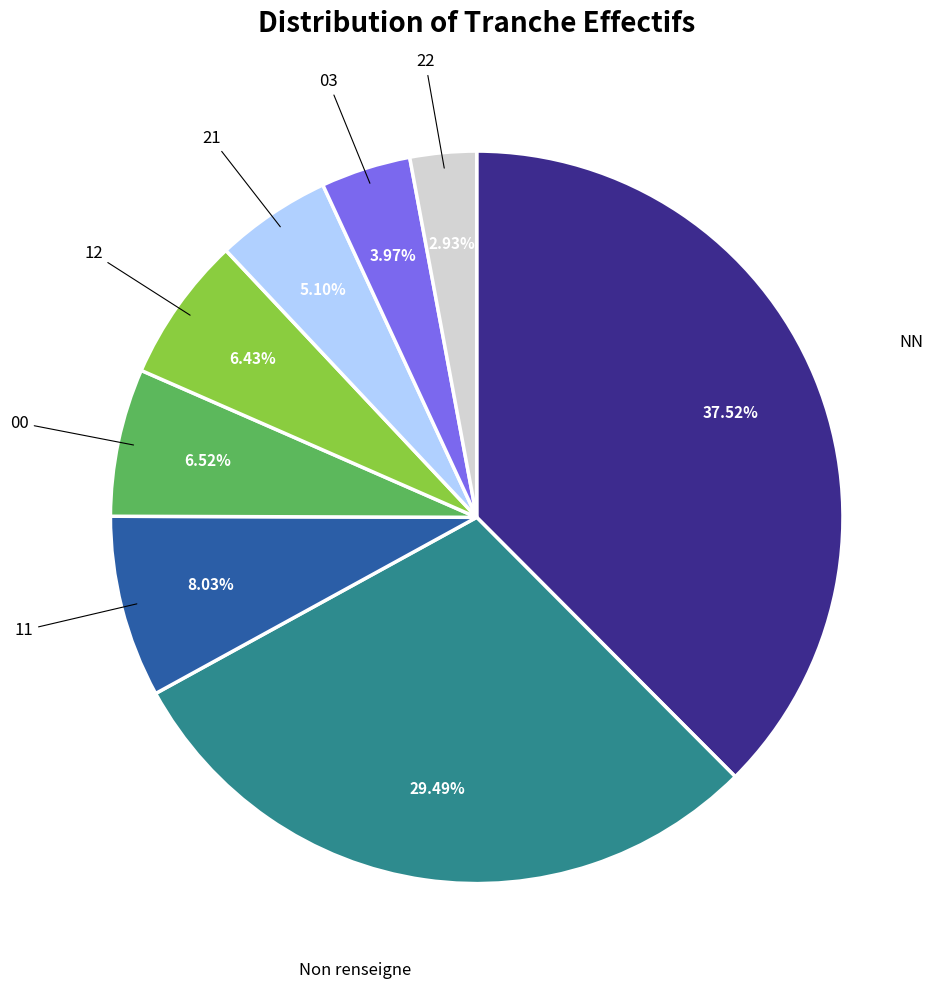

Does any single category account for the majority?

No